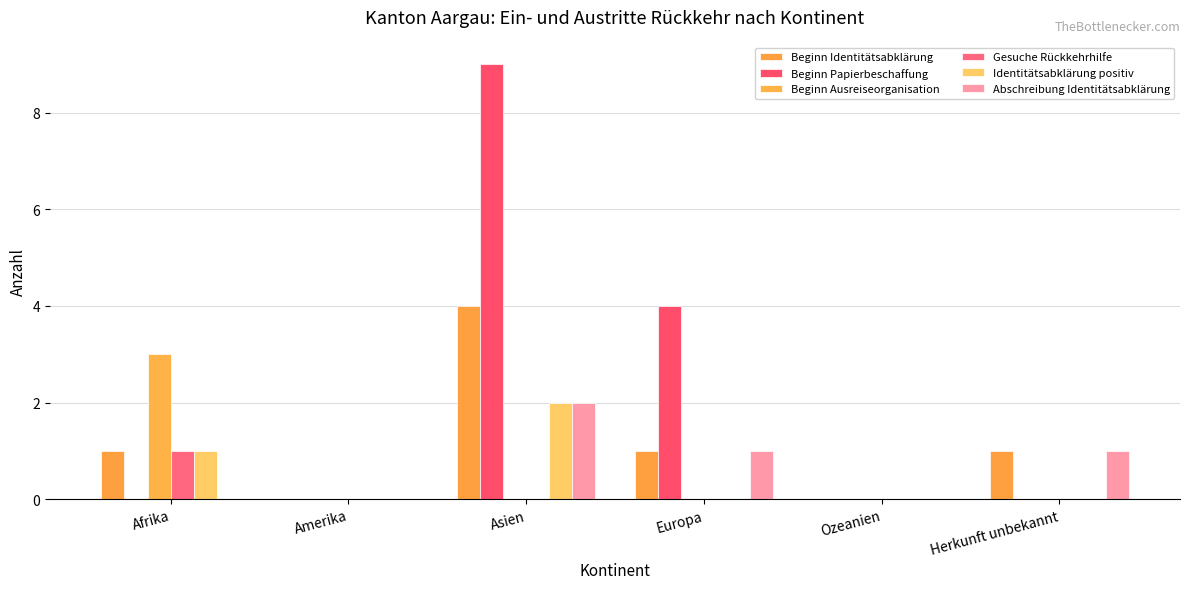

What are all the series names shown in the legend?

Beginn Identitätsabklärung, Beginn Papierbeschaffung, Beginn Ausreiseorganisation, Gesuche Rückkehrhilfe, Identitätsabklärung positiv, Abschreibung Identitätsabklärung